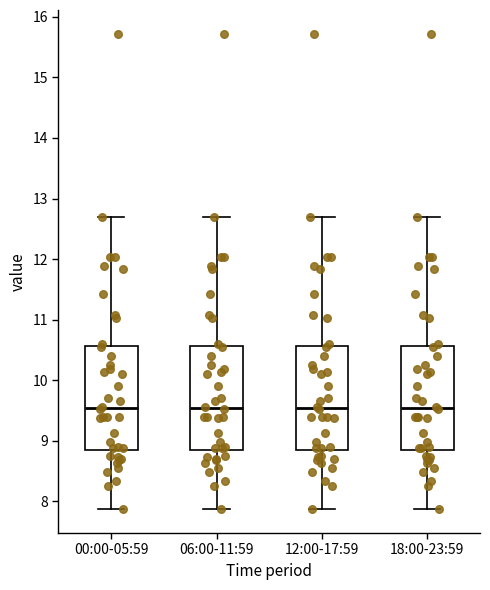

Where is the lower edge of the box for 12:00-17:59 on the y-axis? The values are not printed on the chart, so give them approximately, as read against the axis.

8.8